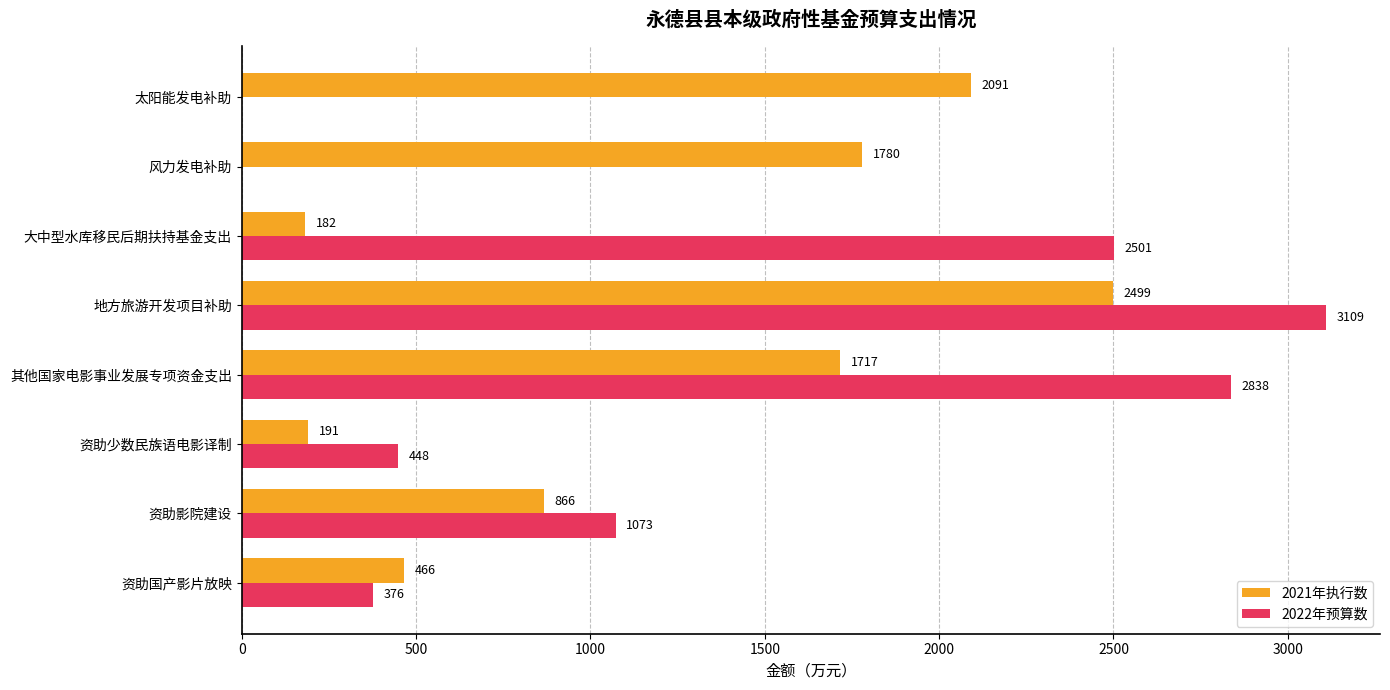

At which label is 2022年预算数 closest to 1554?

资助影院建设